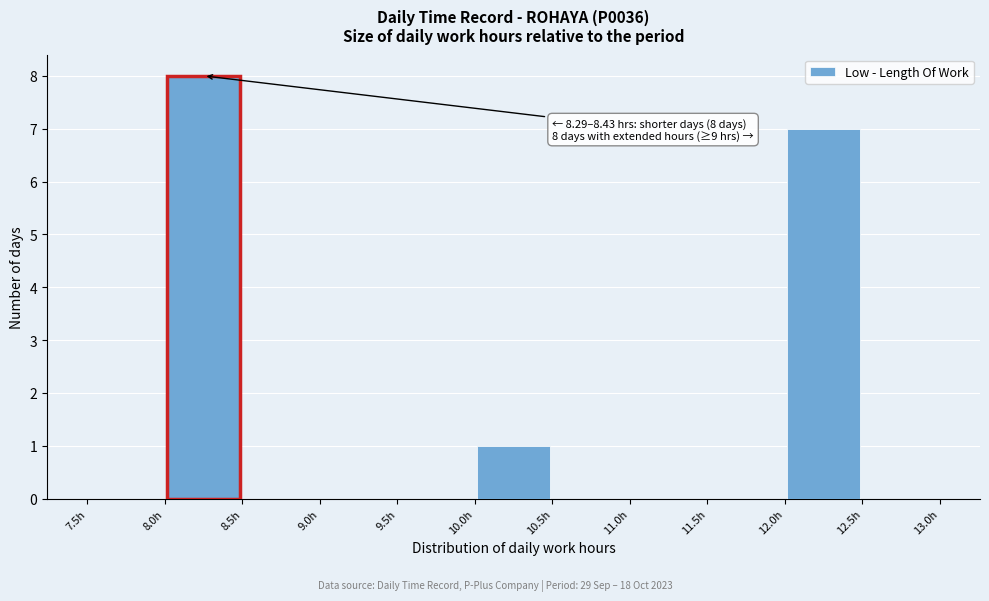

Over which range of the x-axis is the bar tallest?

8.0 to 8.5